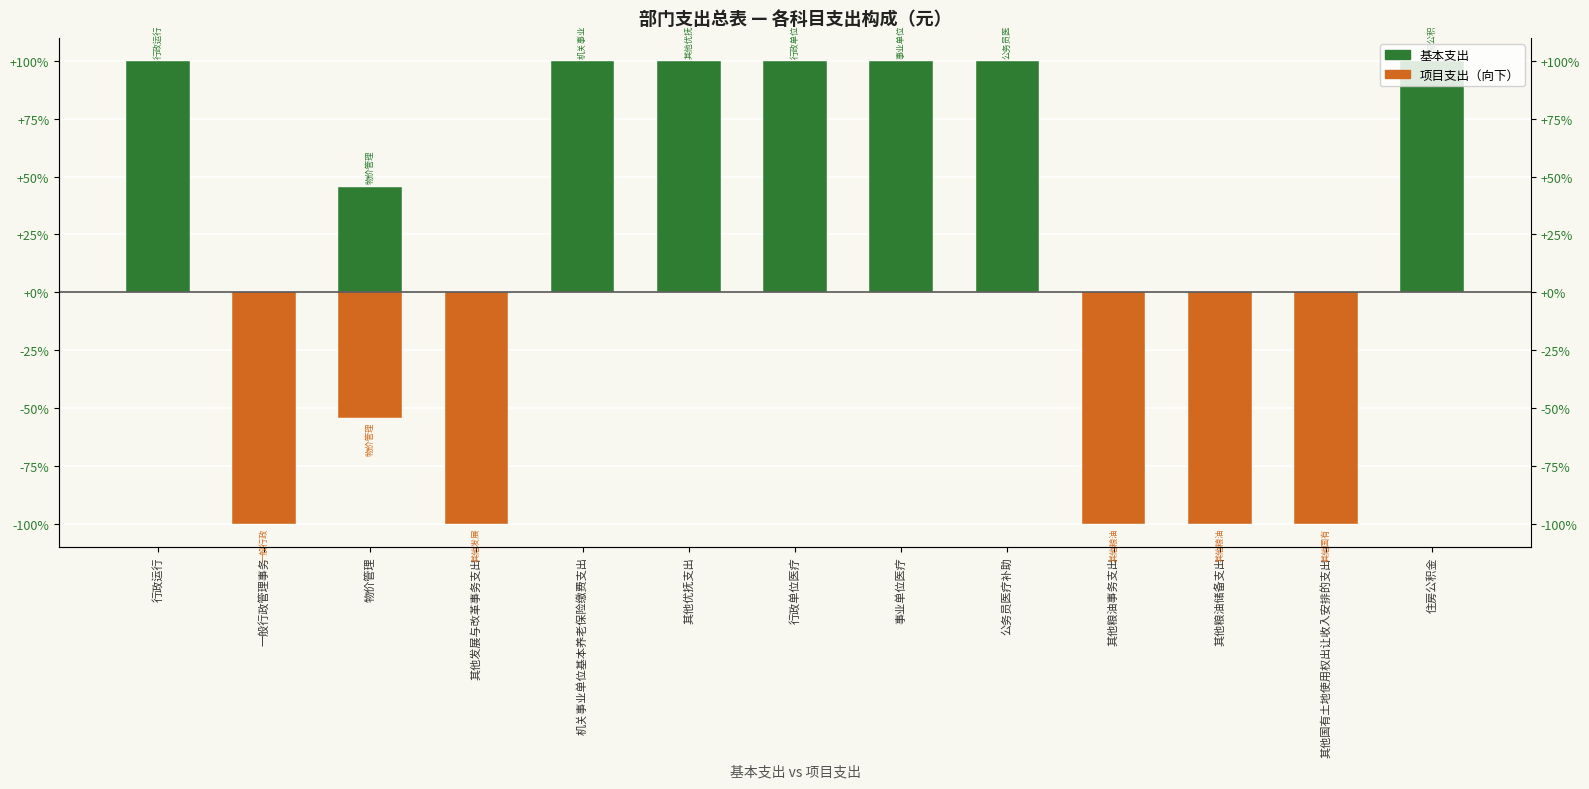

Which has a higher value, 物价管理 or 行政运行?

行政运行